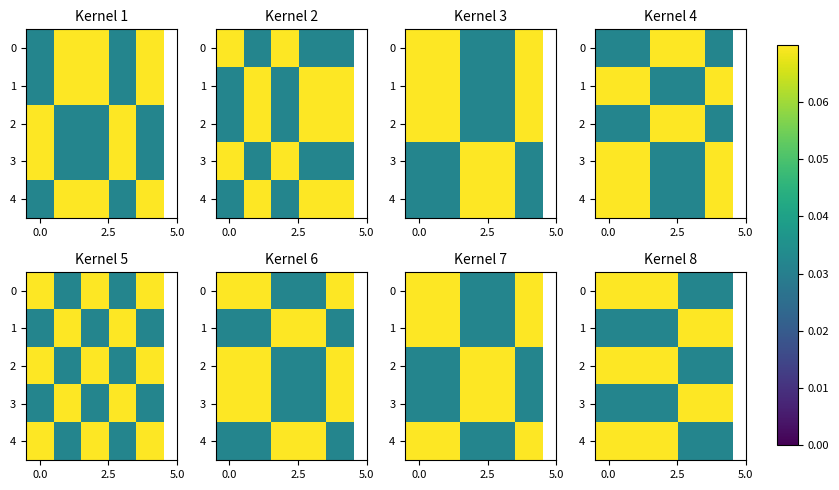

What is the maximum value for row_1?

0.1